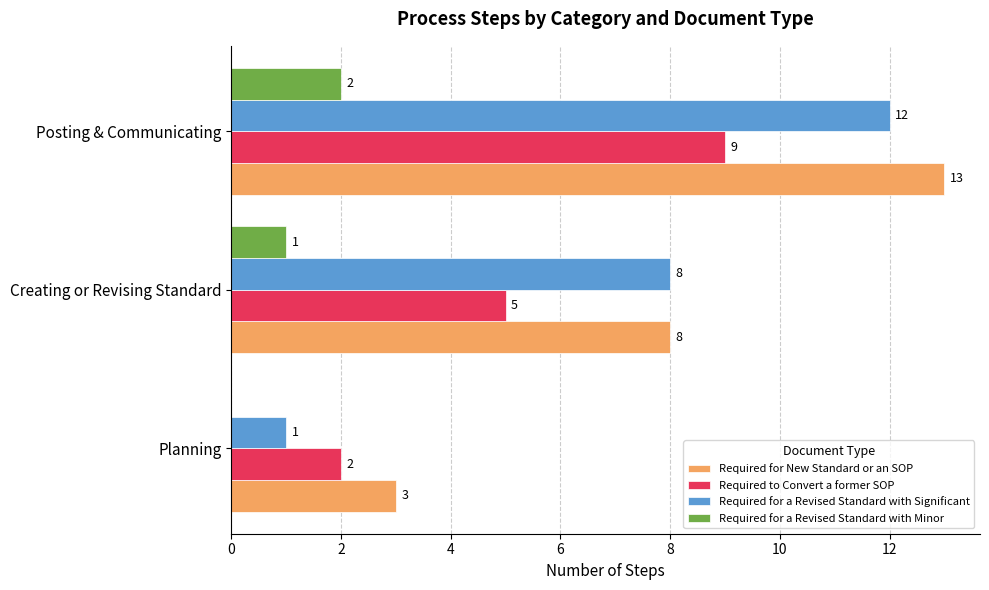

Between Planning and Posting & Communicating, which series saw the biggest shift?

Required for a Revised Standard with Significant